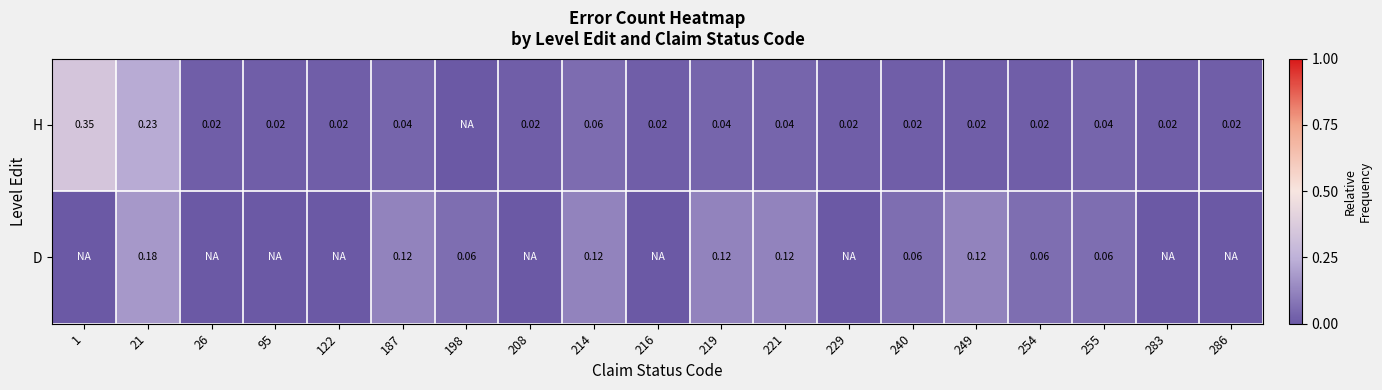

Between 187 and 240, which series saw the biggest shift?

D